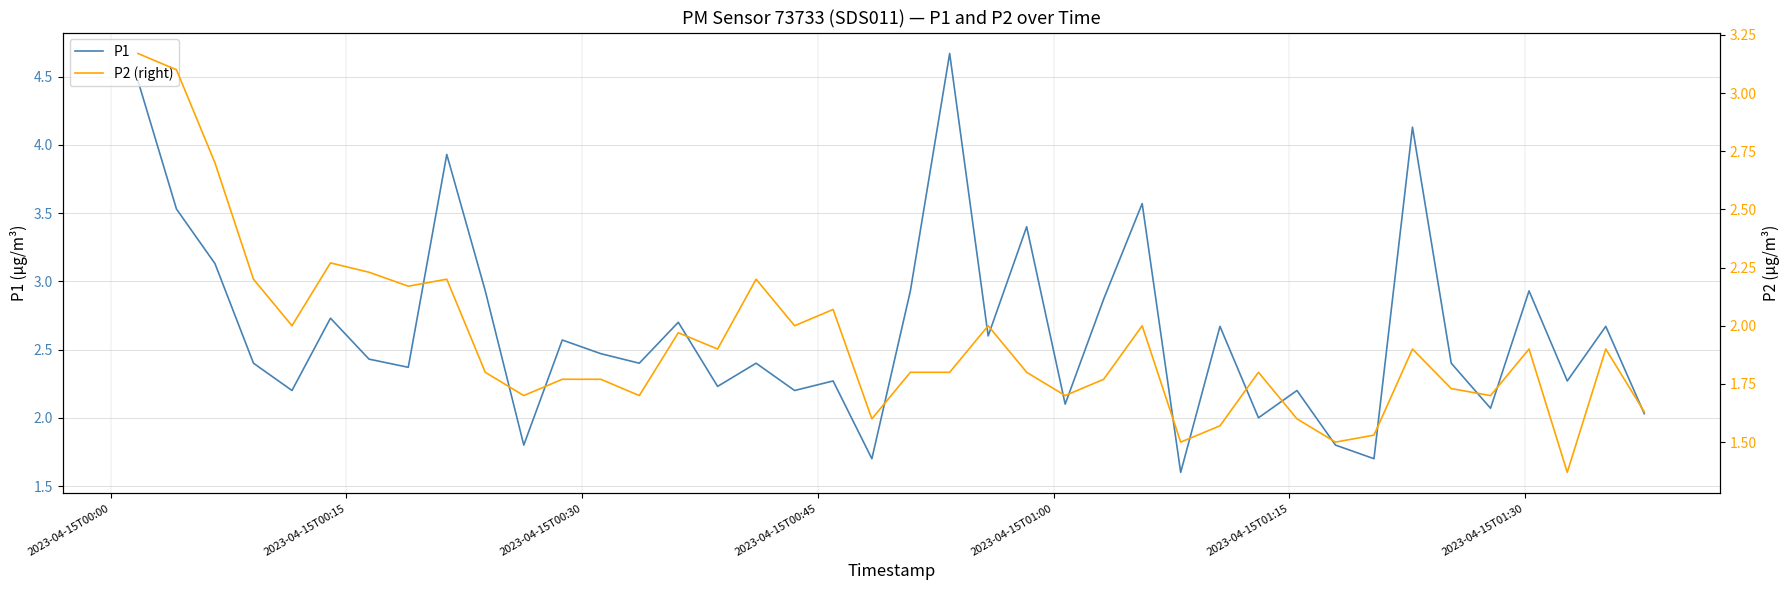

What is the lowest value of the P1 series?

1.6